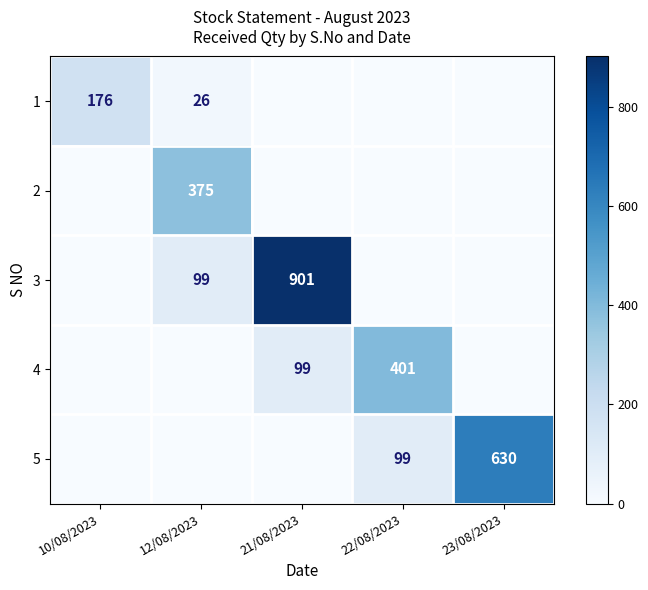

True or false: 5 has a value of 630 at 23/08/2023.

True